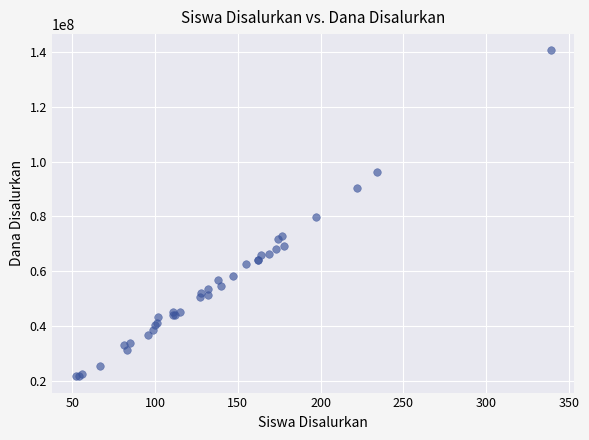

What Y value in the scatter plot is closest to 81112500?

79650000